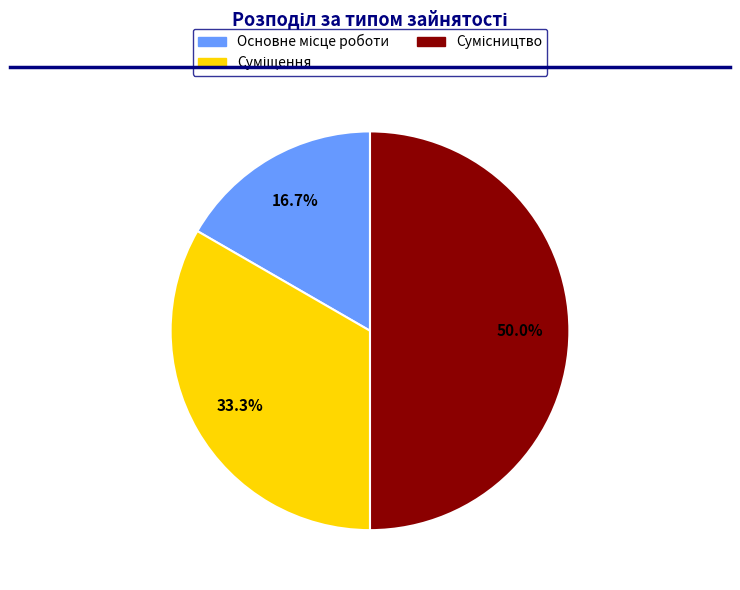

How many slices are in this pie chart?

3